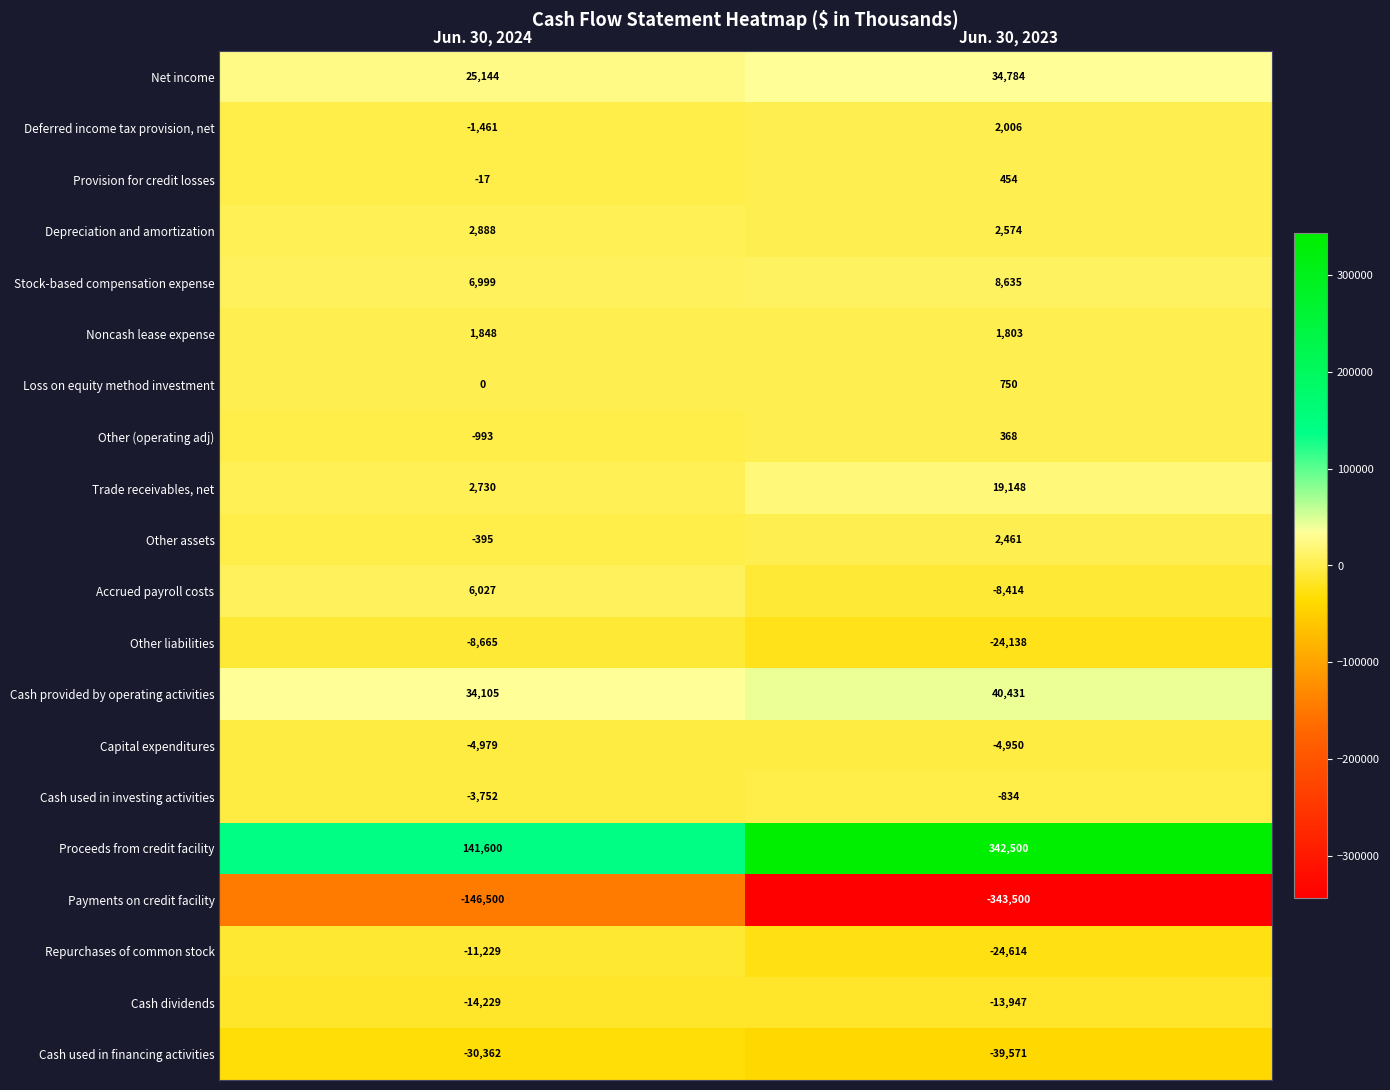

At Jun. 30, 2024, list the series in order from smallest to largest.

Payments on credit facility, Cash used in financing activities, Cash dividends, Repurchases of common stock, Other liabilities, Capital expenditures, Cash used in investing activities, Deferred income tax provision, net, Other (operating adj), Other assets, Provision for credit losses, Loss on equity method investment, Noncash lease expense, Trade receivables, net, Depreciation and amortization, Accrued payroll costs, Stock-based compensation expense, Net income, Cash provided by operating activities, Proceeds from credit facility